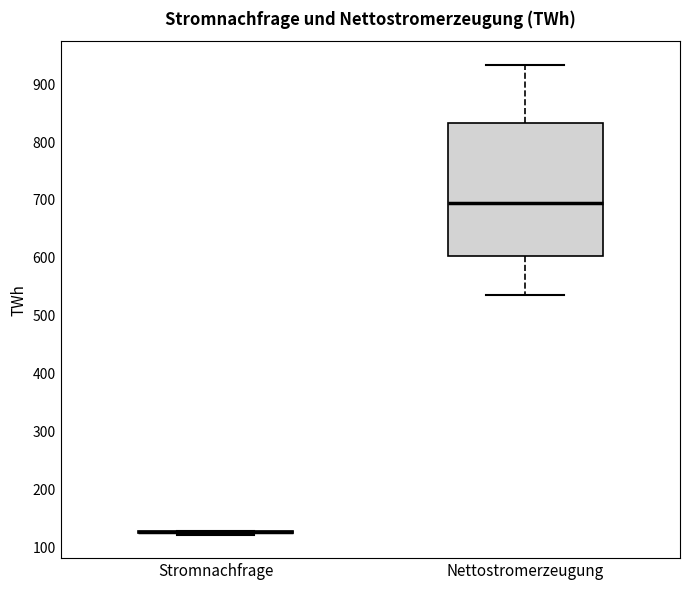

Which box is the tallest, from its lower edge to its upper edge?

Nettostromerzeugung